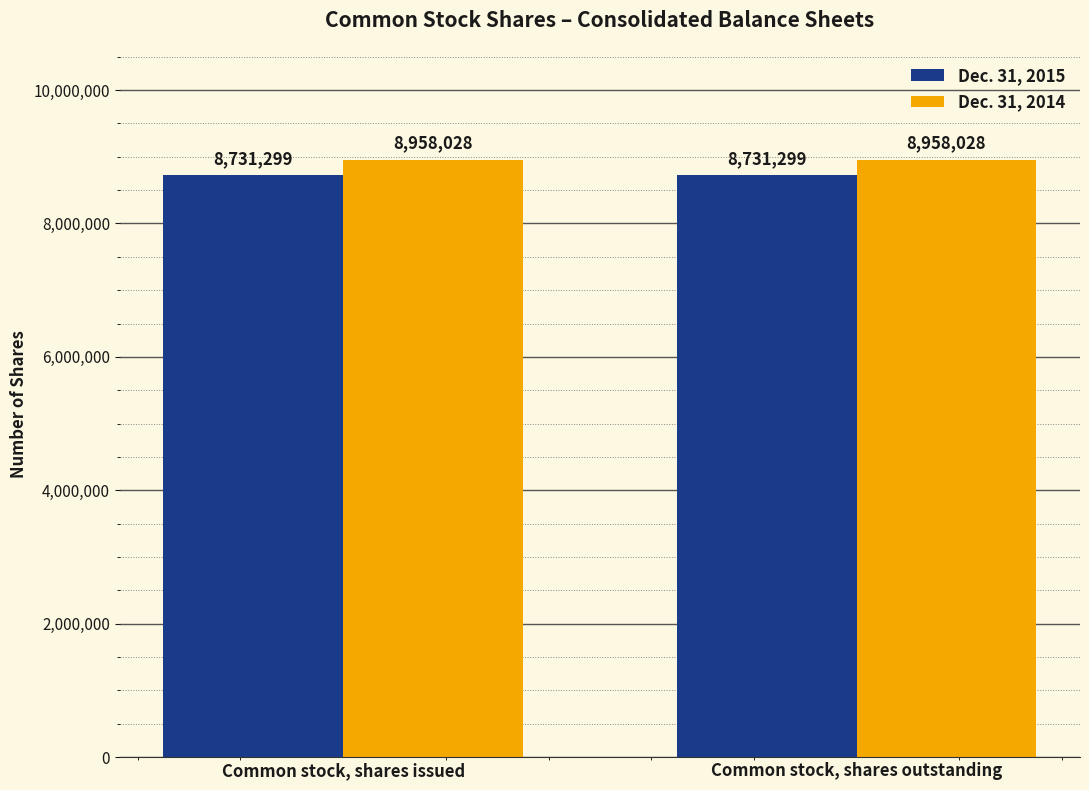

What is the label of the 1st bar from the right?

Common stock, shares outstanding